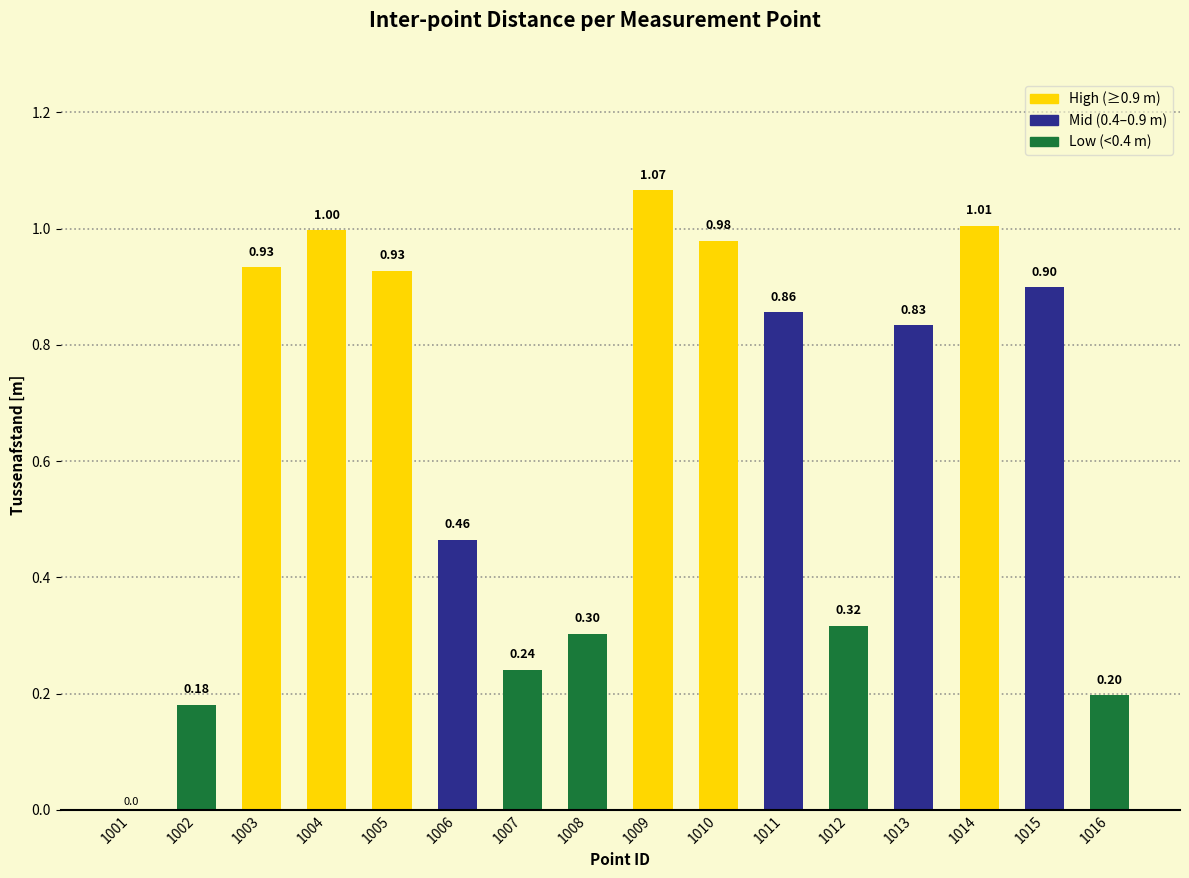

What is the change in value from 1005 to 1007?

-0.7